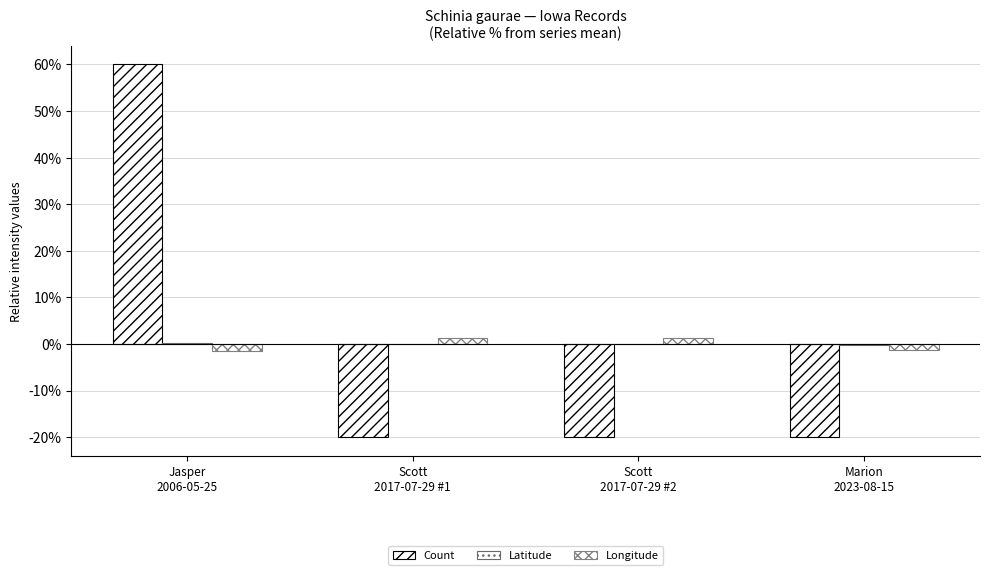

Rank the series at Marion
2023-08-15 from lowest to highest value.

Count, Longitude, Latitude